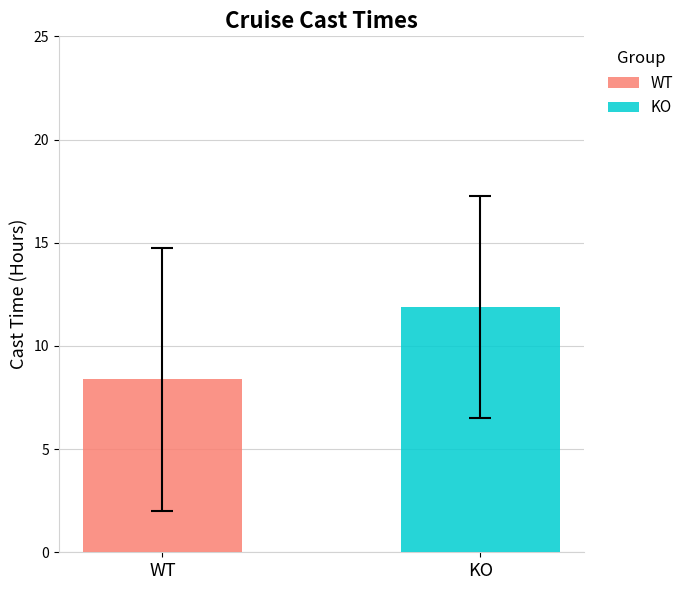

What is the smallest value displayed?

8.4